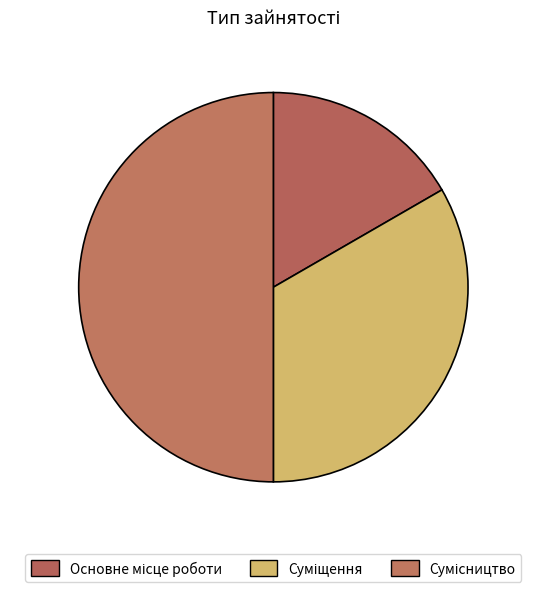

Do Основне місце роботи and Суміщення together represent more than half of the pie?

No